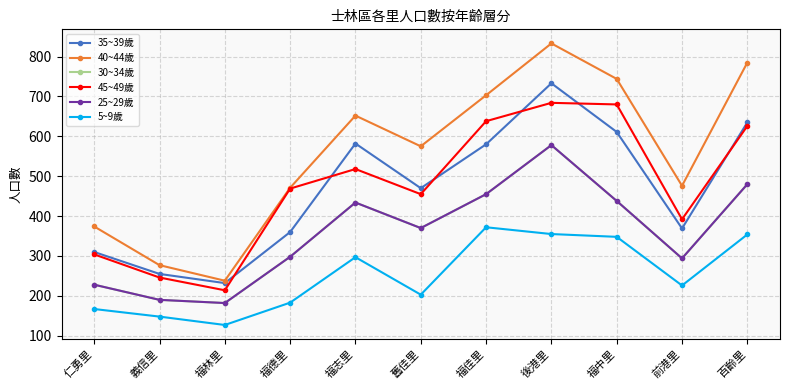

Is it true that 40~44歲 equals 1494 at 後港里?

False